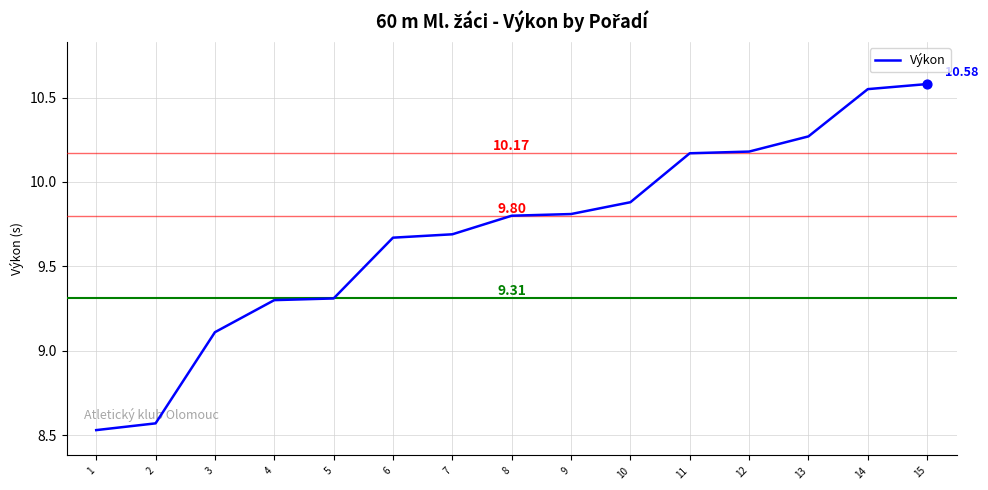

What is the change in value from 1 to 13?

+1.7